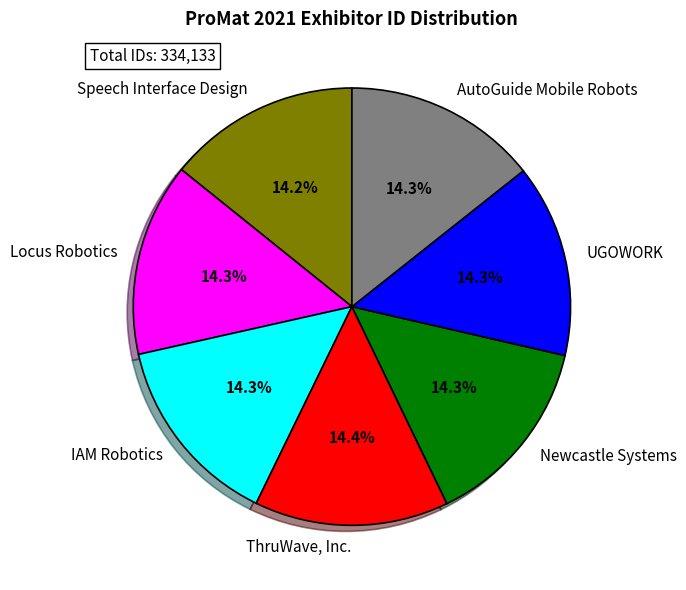

Is it true that Locus Robotics is 7% of the pie?

False